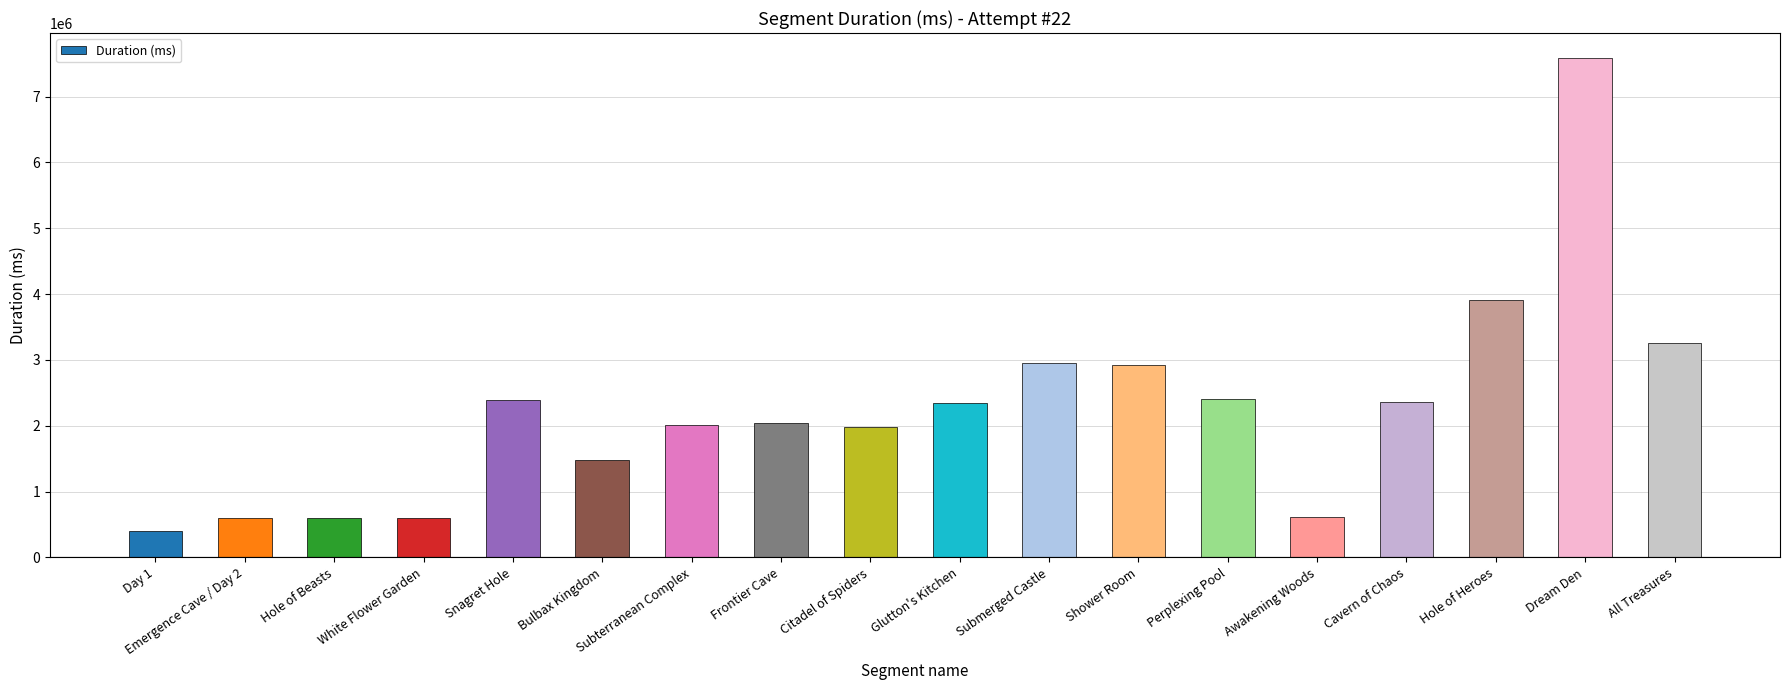

What is the label of the 13th bar from the right?

Bulbax Kingdom